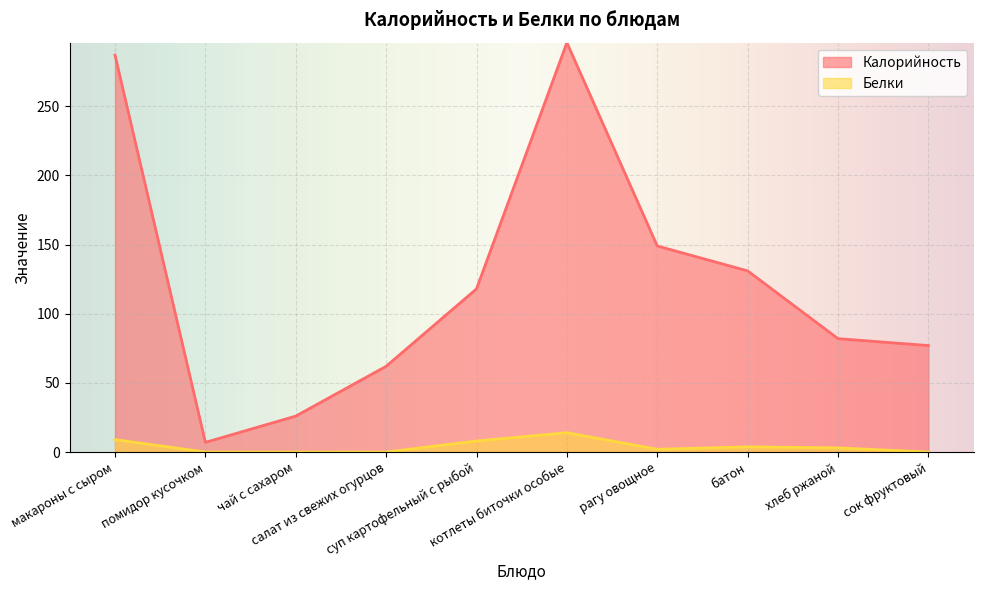

What is the sum of all Белки values?

39.8